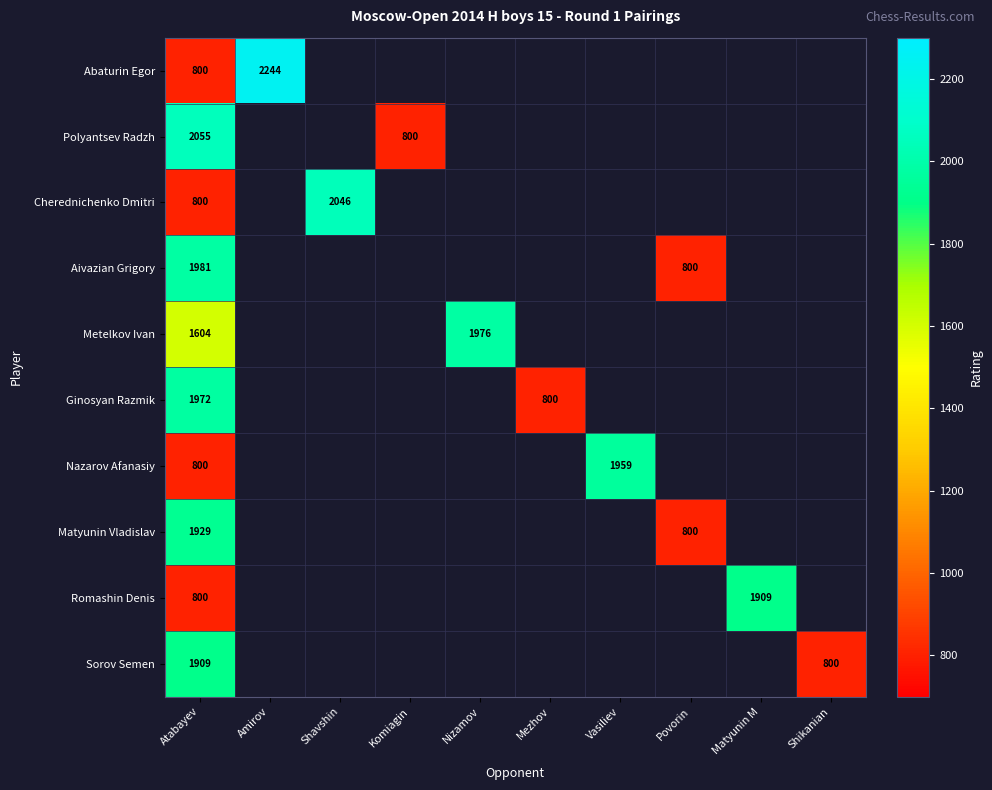

What is the total value across all series at Atabayev?

14650